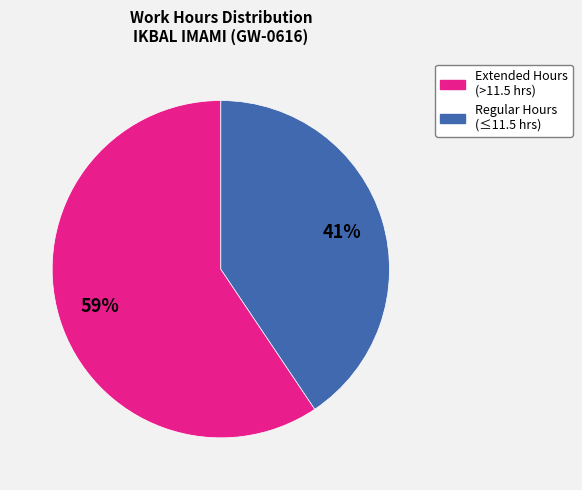

Count the number of slices in the pie.

2